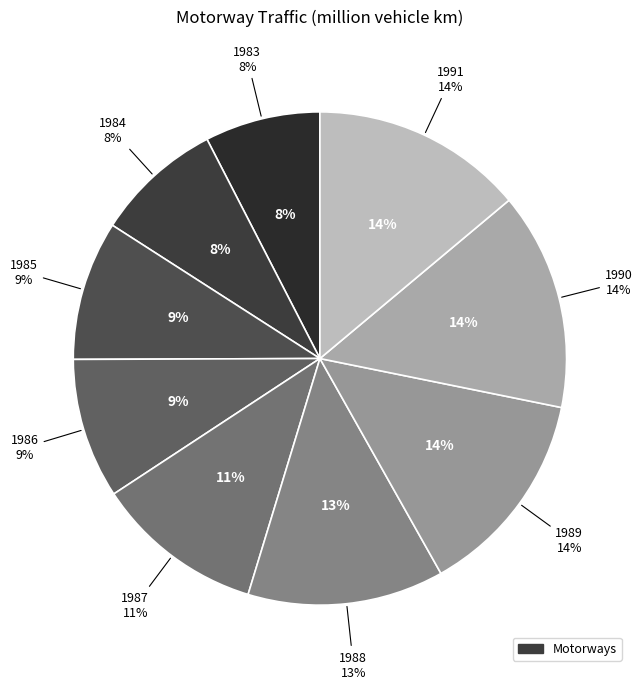

Approximately how many times larger is the value at 1988 compared to 1989?

0.9